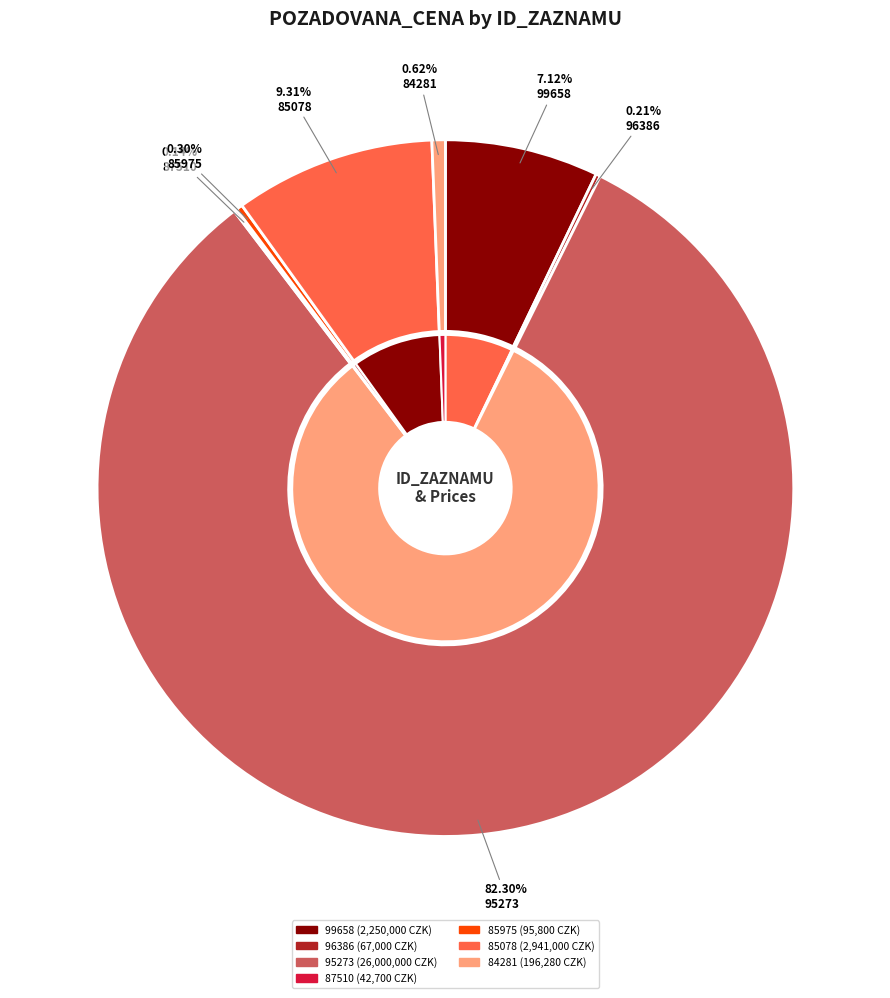

Does 96386 represent more than half of the total?

No